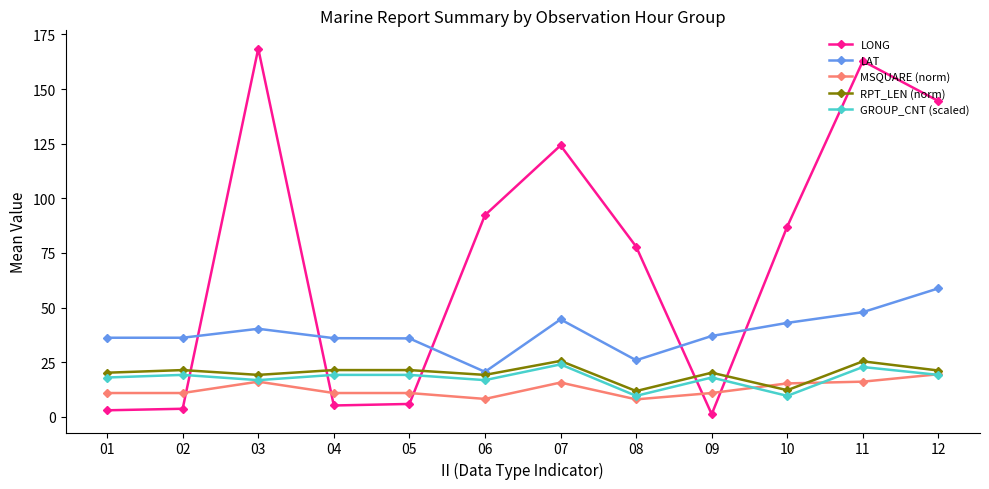

Which series has the widest spread of values?

LONG